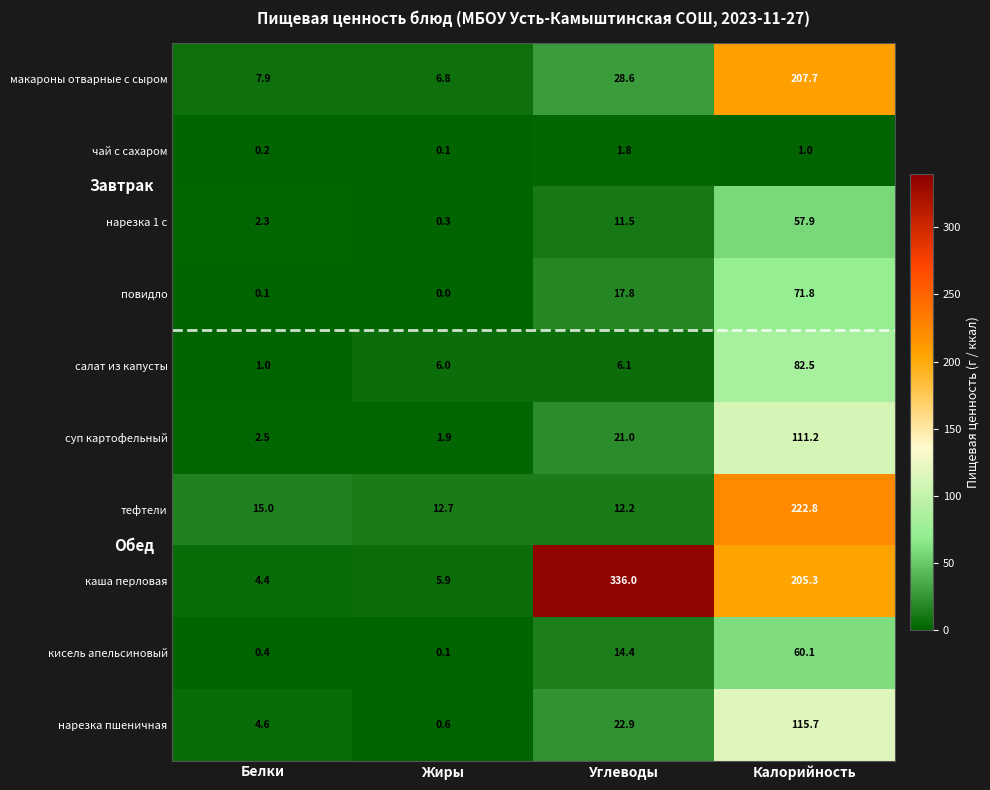

At which category is the sum across all series the highest?

Калорийность